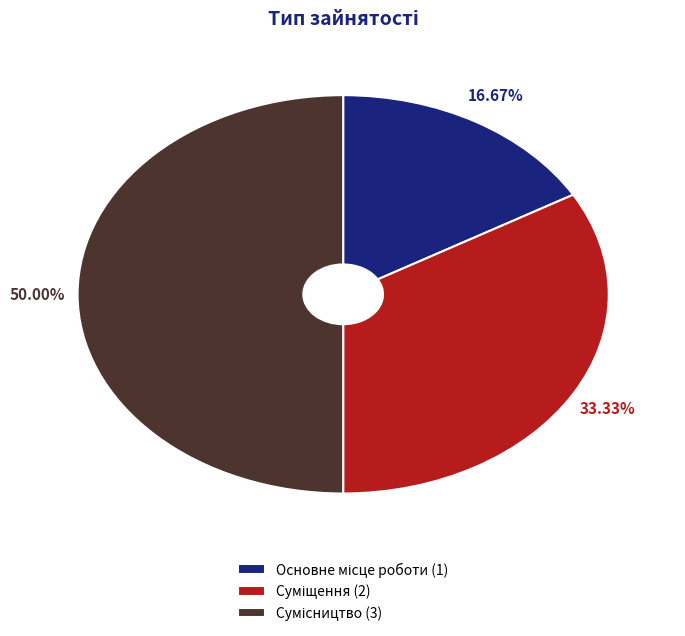

Is Суміщення the majority of the pie?

No